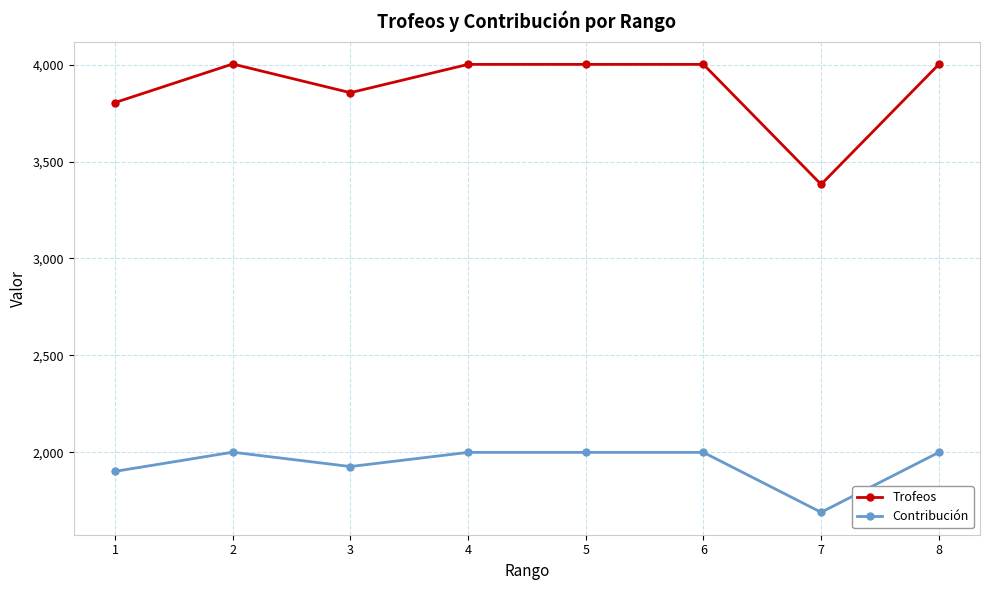

Is it true that Contribución equals 2247 at 7?

False